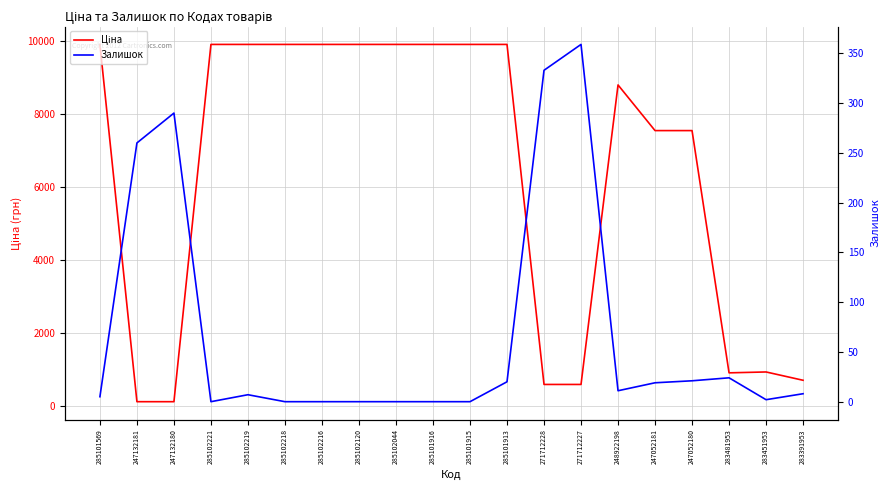

What is the total value across all series at 285102044?

9908.5